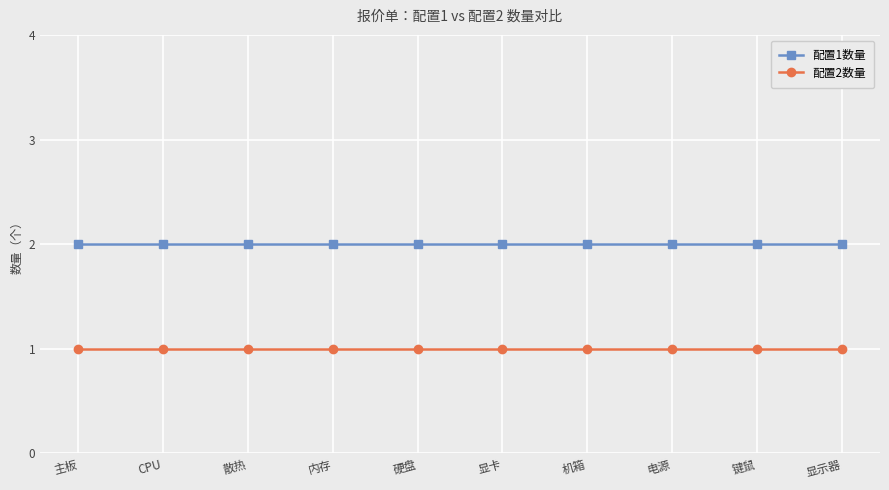

What is the lowest value of the 配置2数量 series?

1